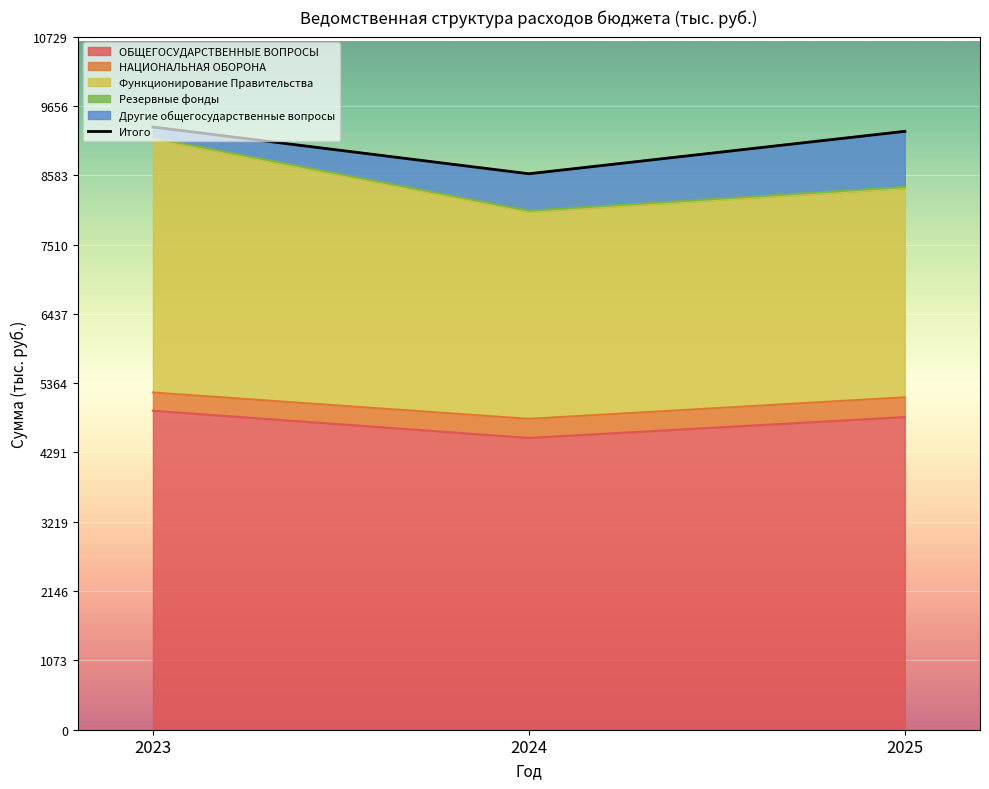

How many lines are shown in the chart?

1